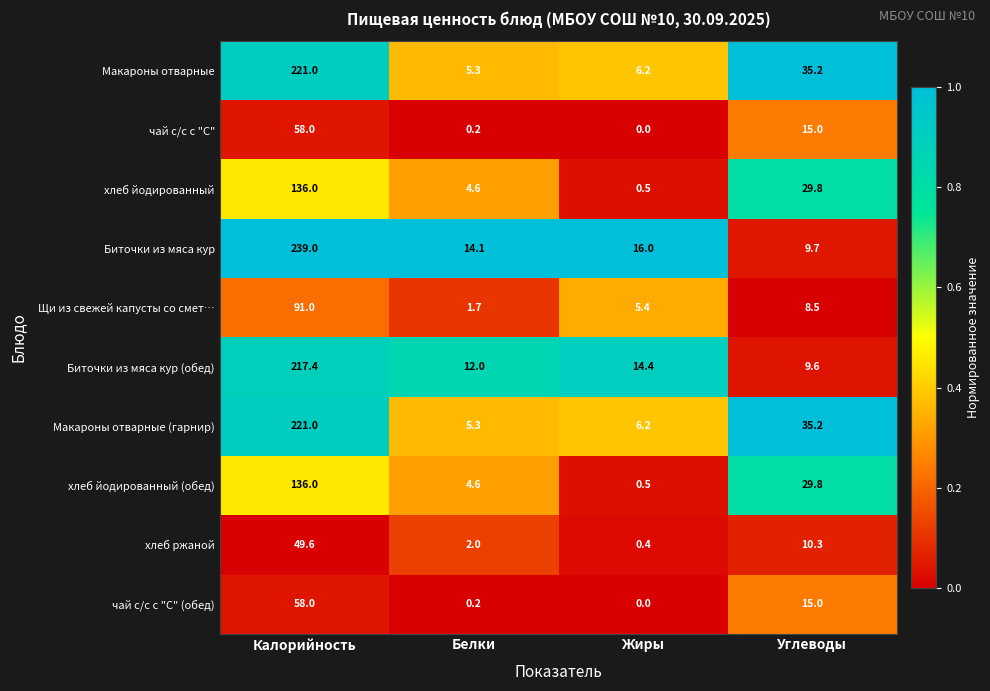

Which series has the largest range (max minus min)?

Биточки из мяса кур